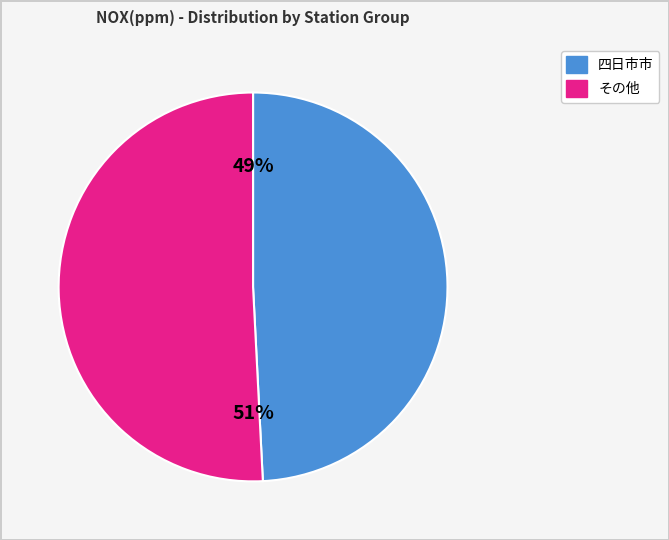

Is there any slice that represents more than half of the pie?

Yes